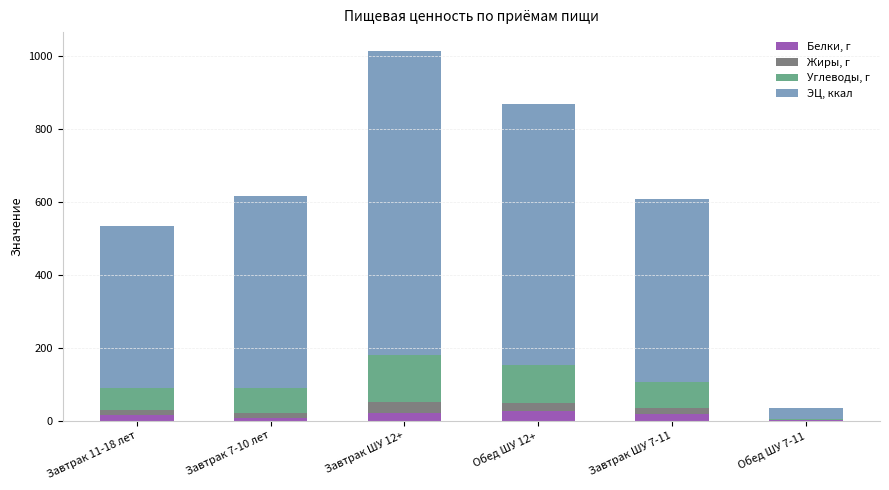

Read the Белки, г value at Завтрак 7-10 лет.

6.7